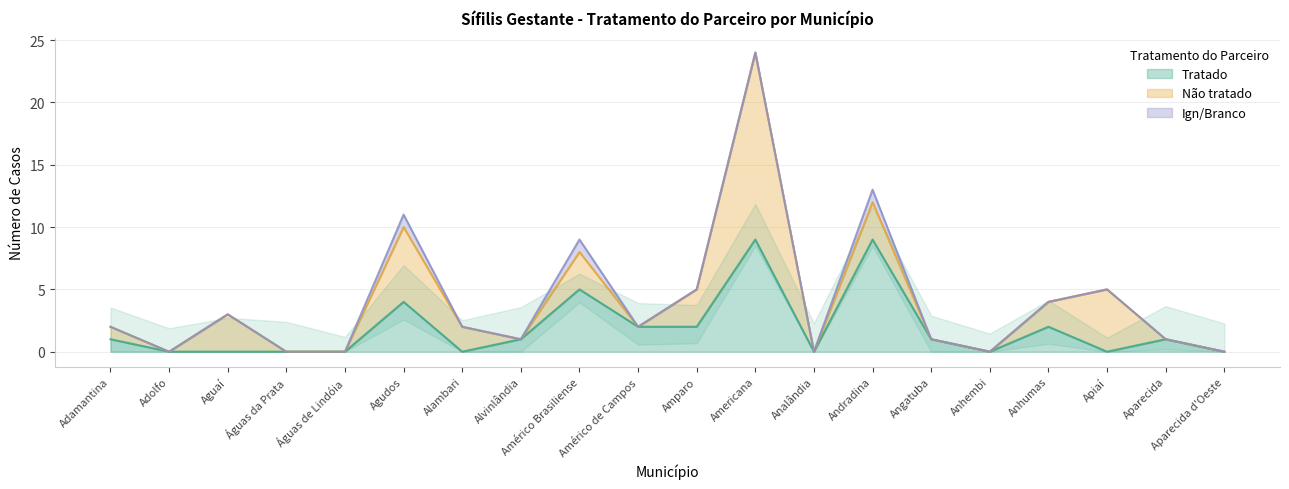

True or false: Não tratado and Ign/Branco cross at least once.

False